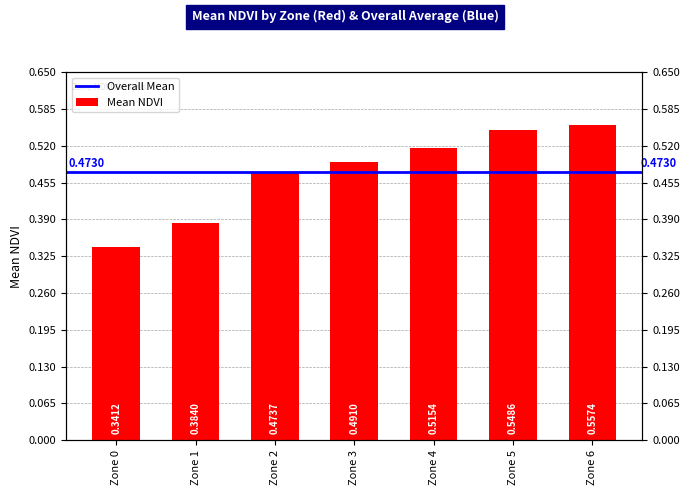

The value at Zone 2 is 0.2. True or false?

False